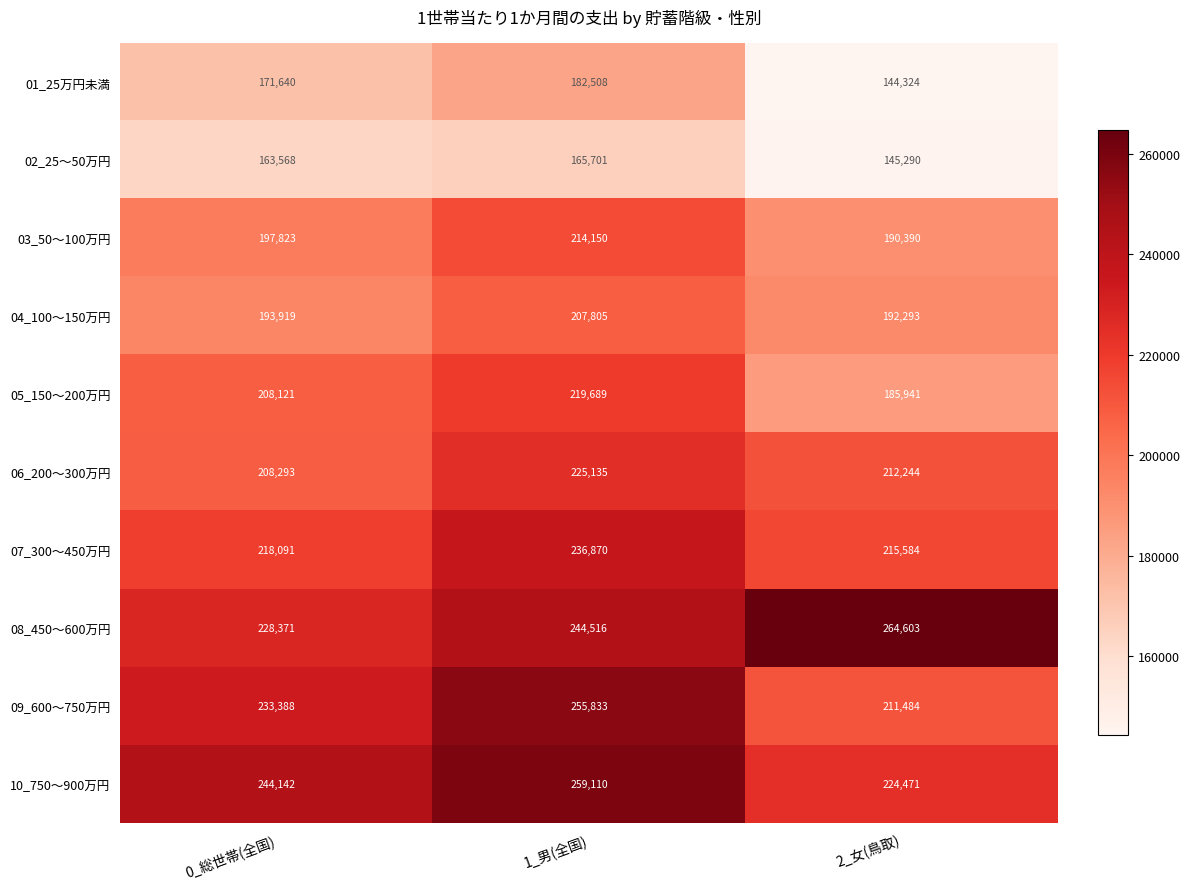

The 04_100～150万円 series shows 192293 at 2_女(鳥取). True or false?

True